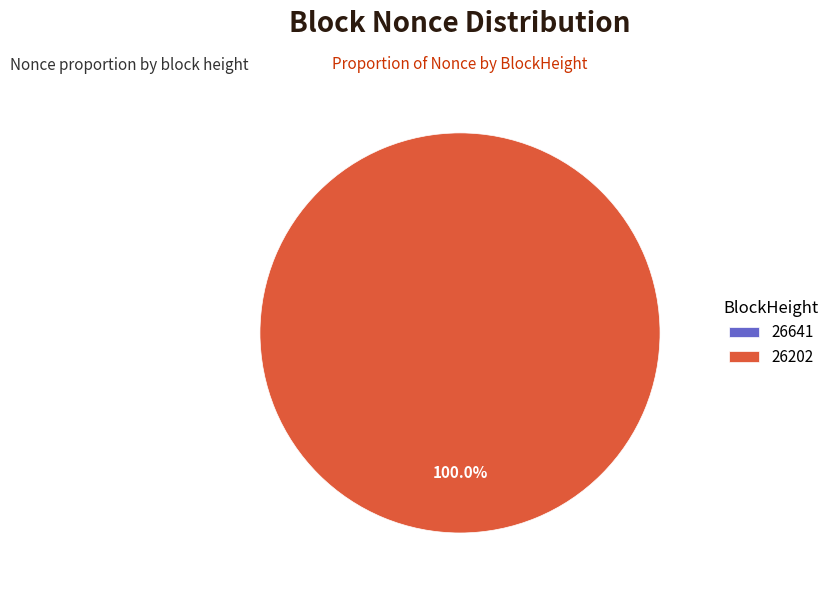

Is it true that 26202 is 100% of the pie?

True